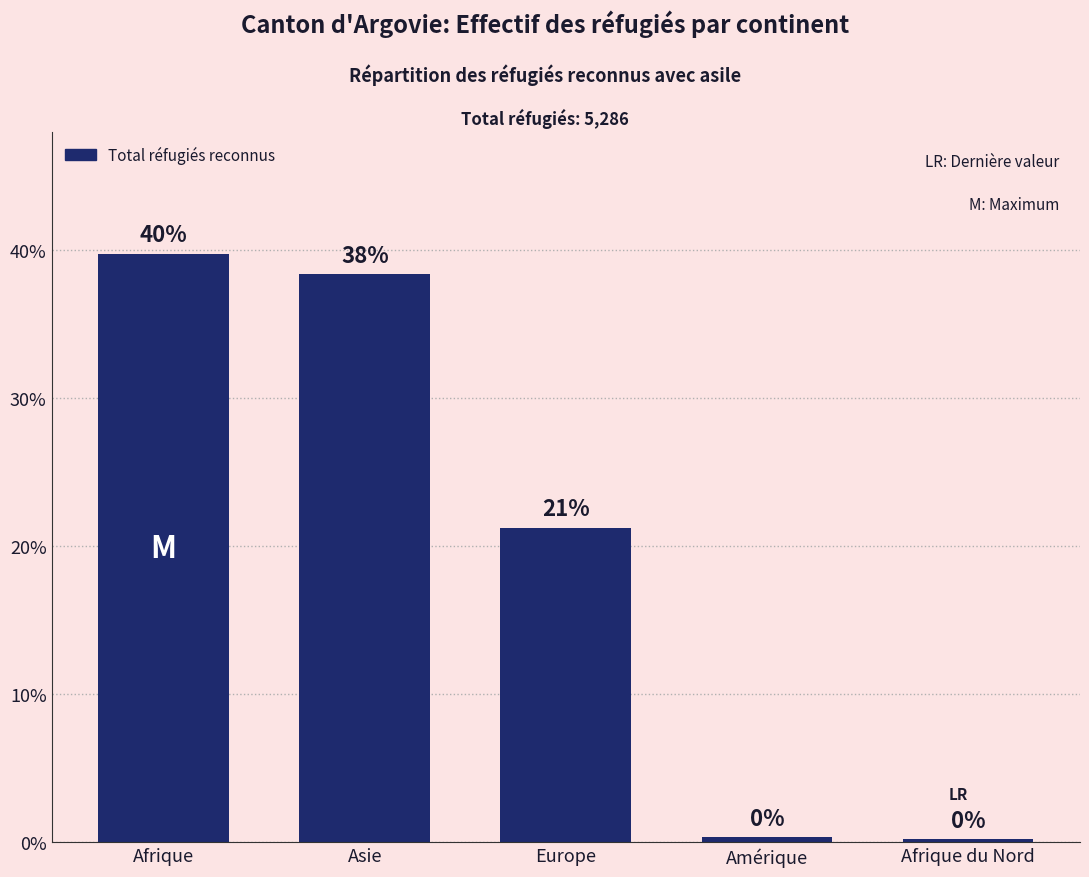

What is the label of the 3rd bar from the right?

Europe